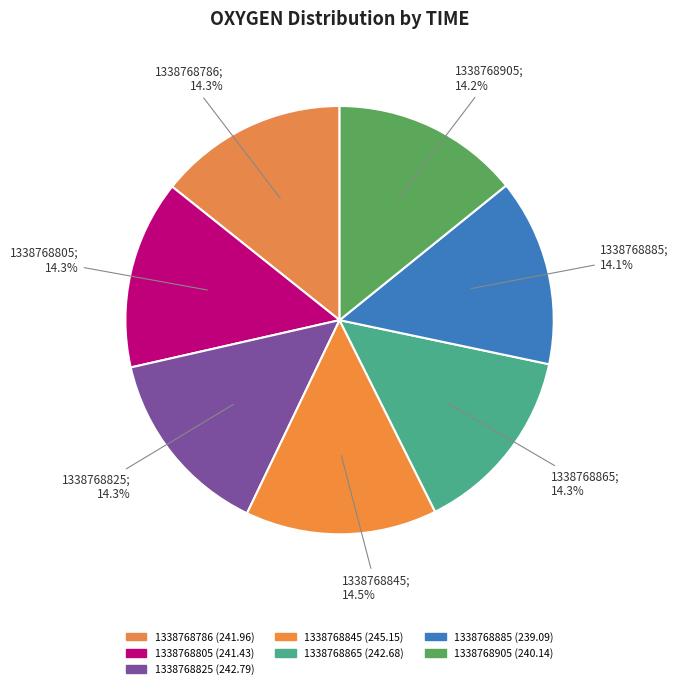

Which category has the biggest portion of the pie?

1338768845